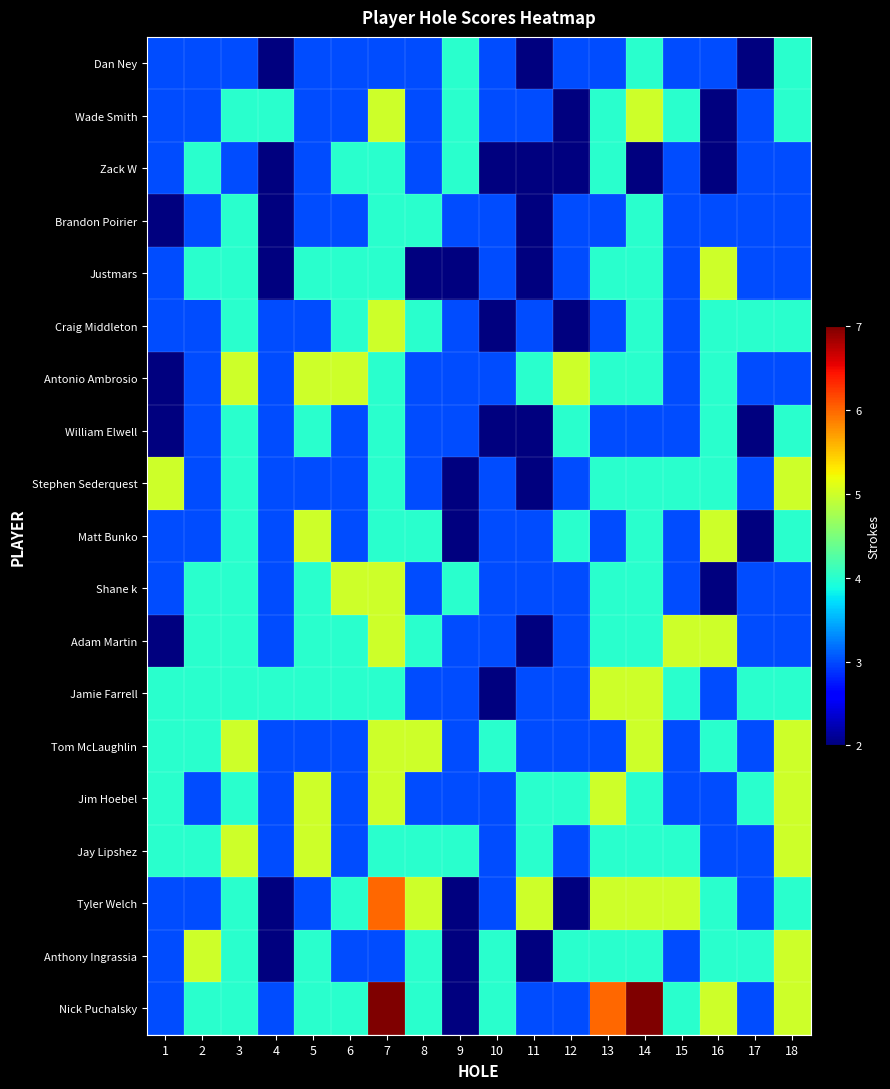

At which category is the sum across all series the highest?

7